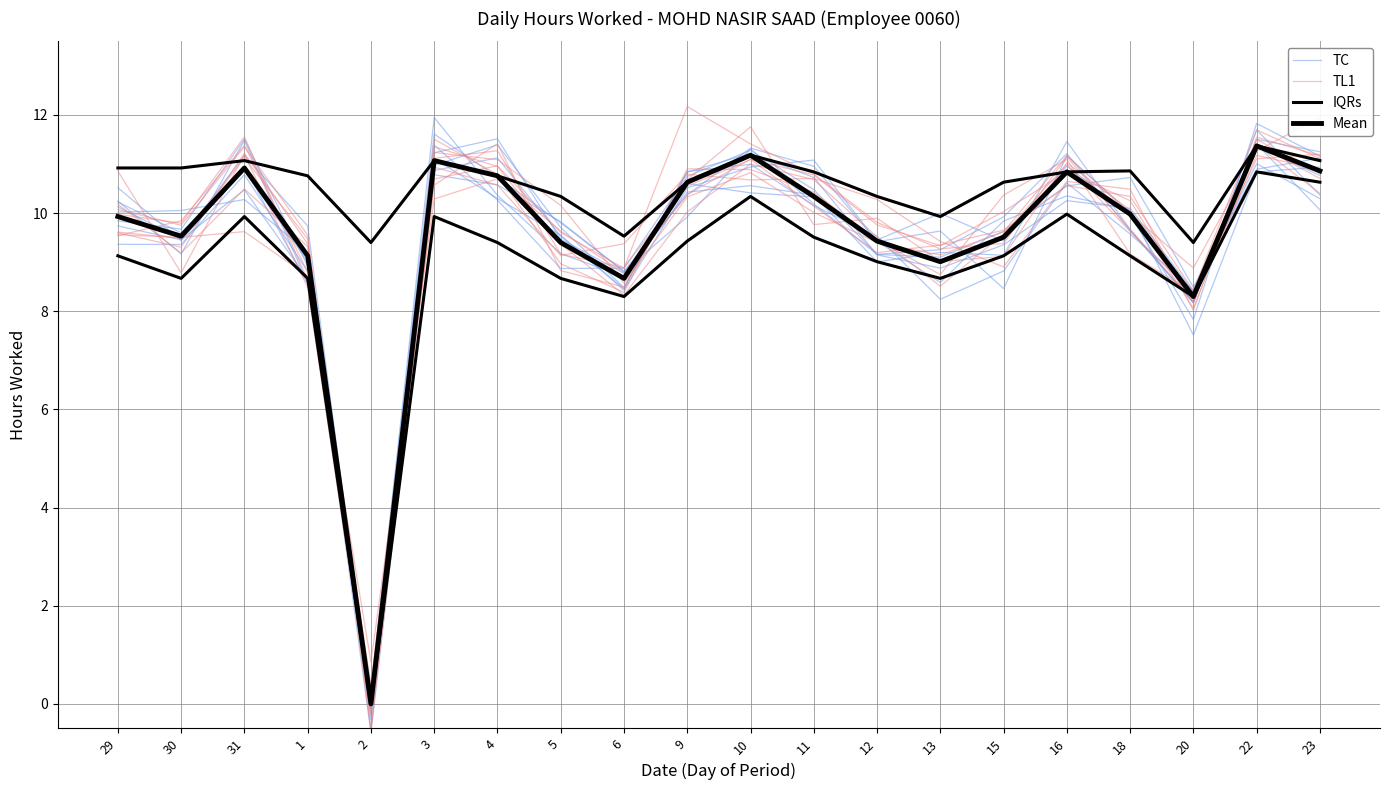

True or false: TL1 and Mean intersect in this chart.

True